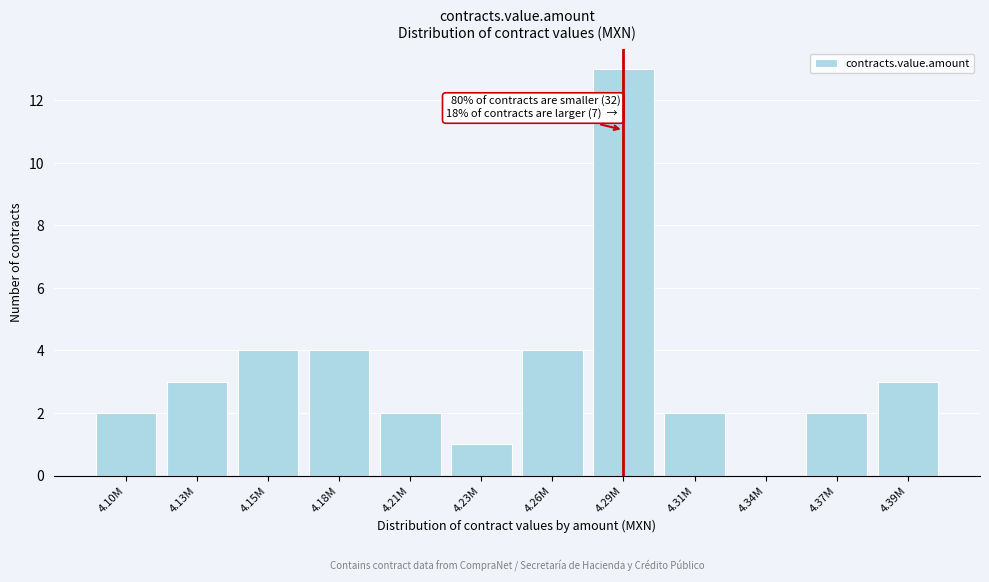

Reading left to right, list all the values displayed in this chart.

4.10M=2	4.13M=3	4.15M=4	4.18M=4	4.21M=2	4.23M=1	4.26M=4	4.29M=13	4.31M=2	4.34M=0	4.37M=2	4.39M=3